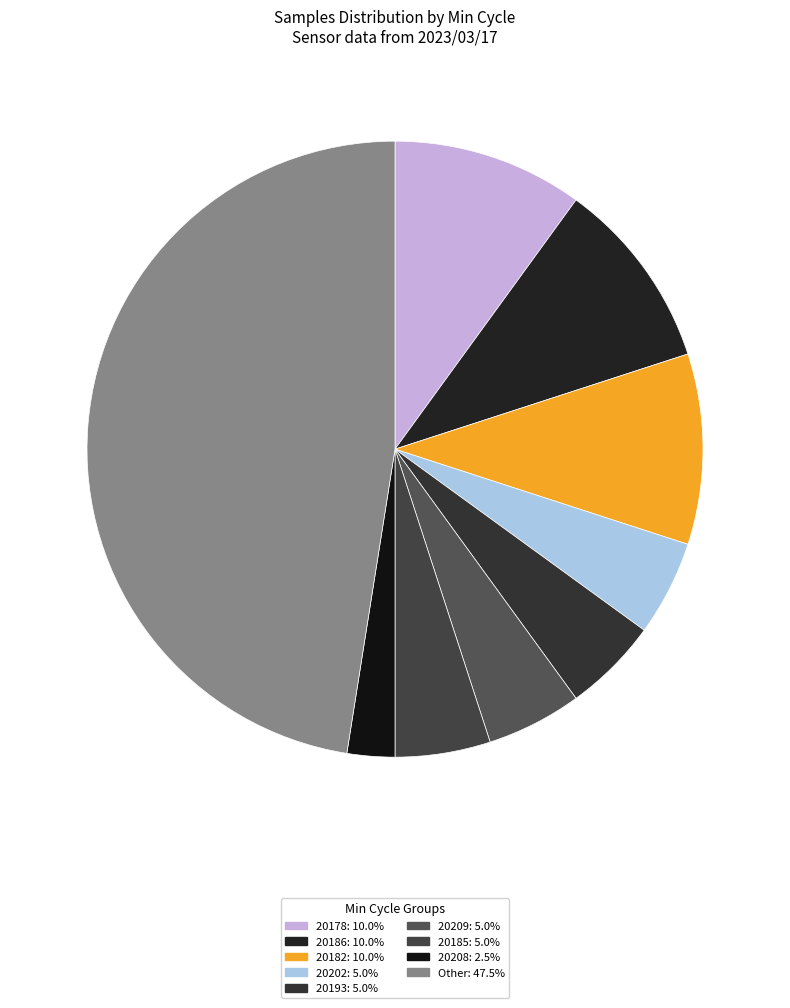

Count the number of slices in the pie.

9